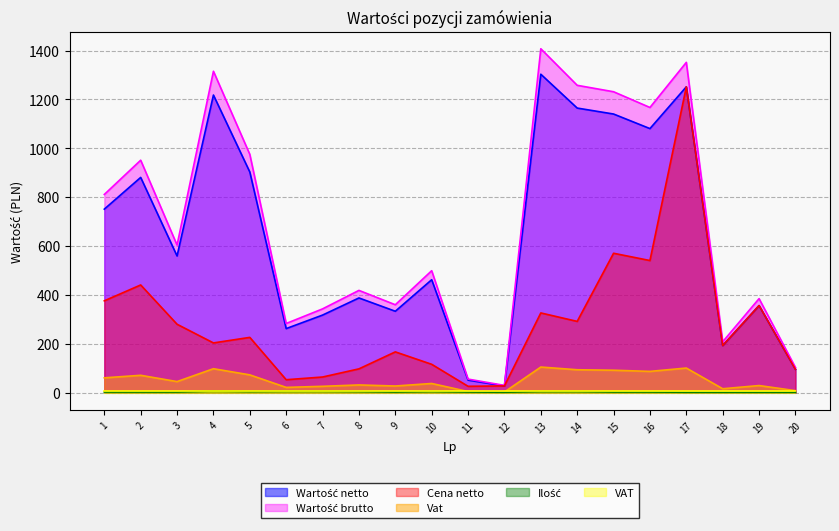

True or false: Wartość brutto has more than 1 points higher than both neighbors.

True